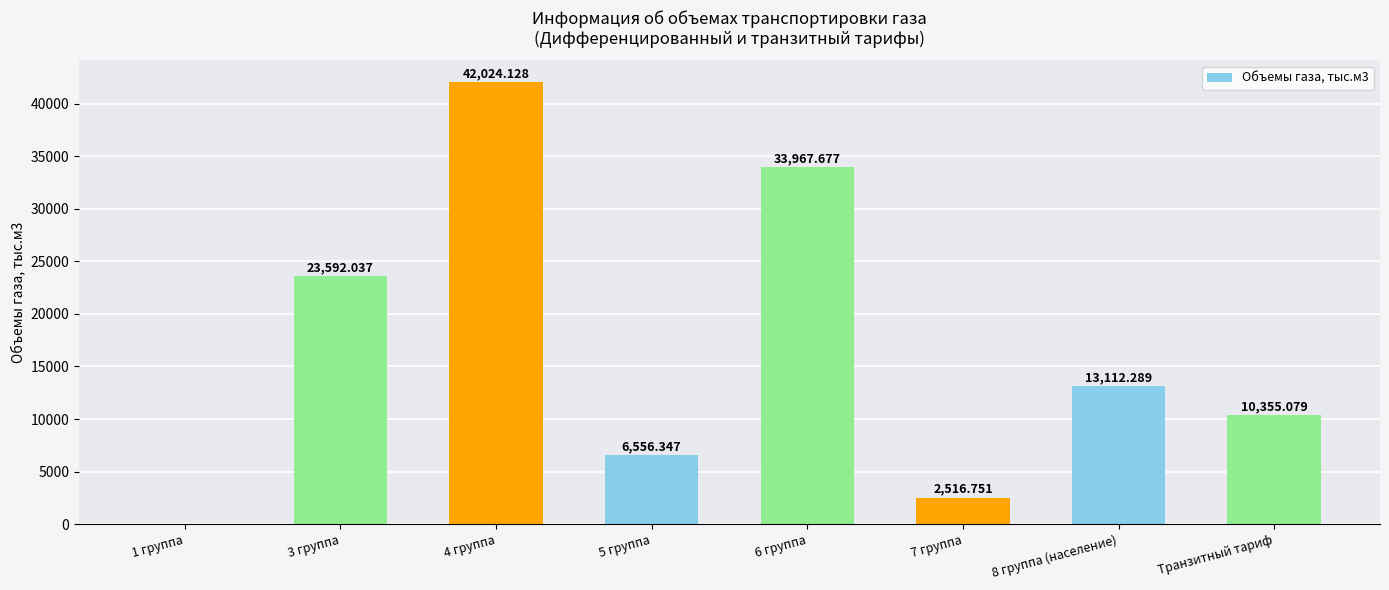

Count the number of data series in this chart.

1